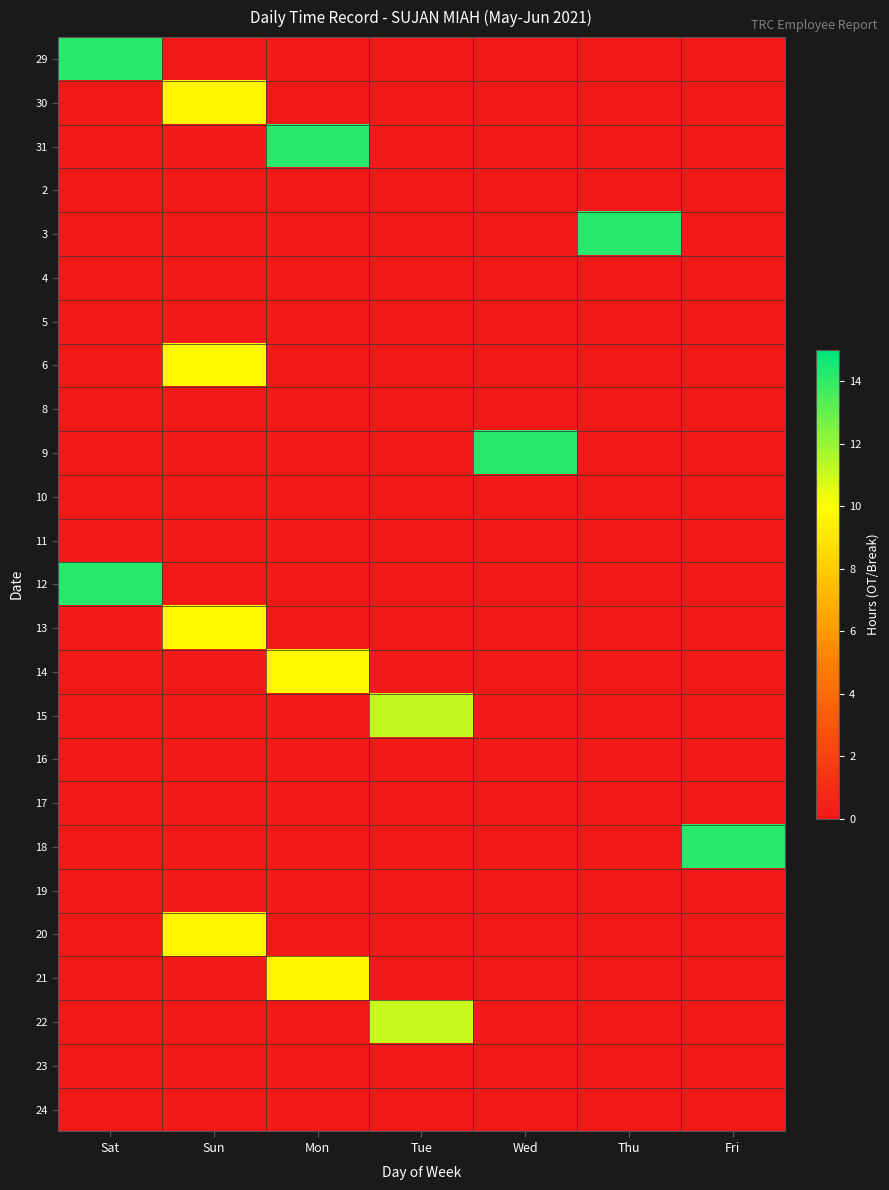

At Mon, list the series in order from largest to smallest.

31, 14, 21, 29, 30, 2, 3, 4, 5, 6, 8, 9, 10, 11, 12, 13, 15, 16, 17, 18, 19, 20, 22, 23, 24